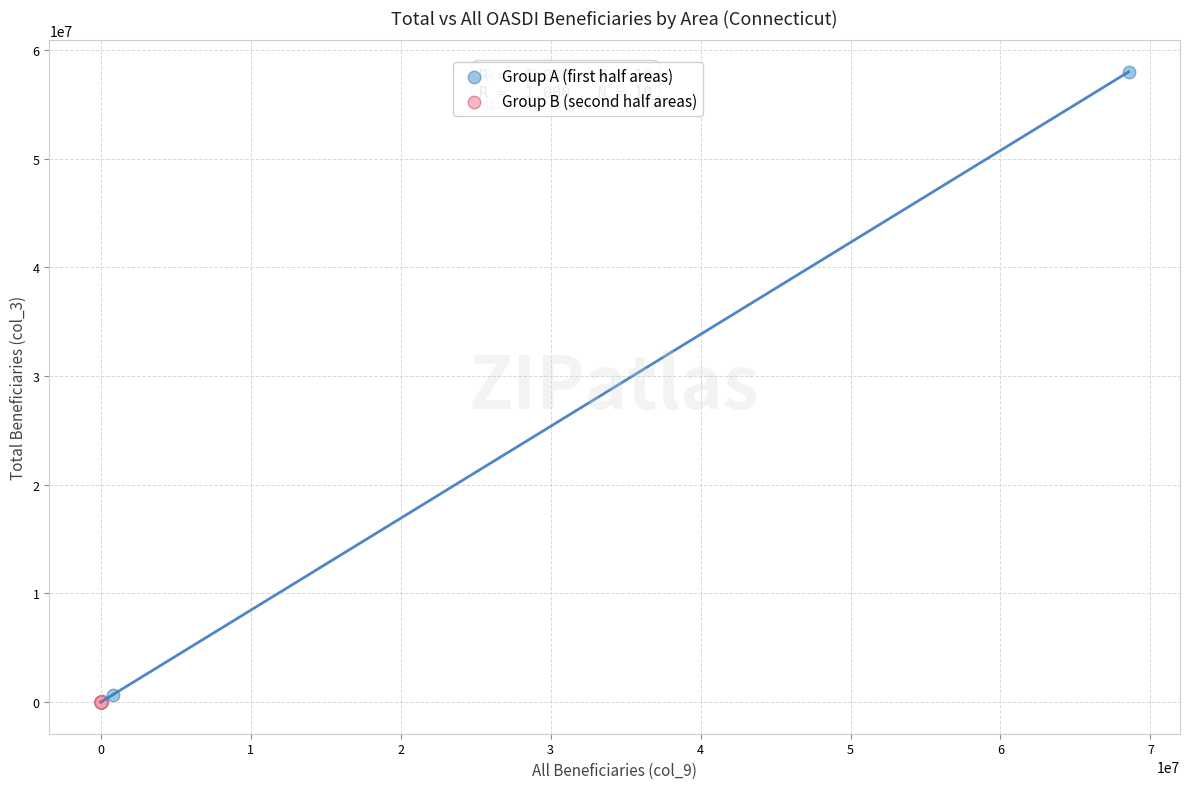

Which series reaches the maximum Y coordinate?

Group A (first half areas)